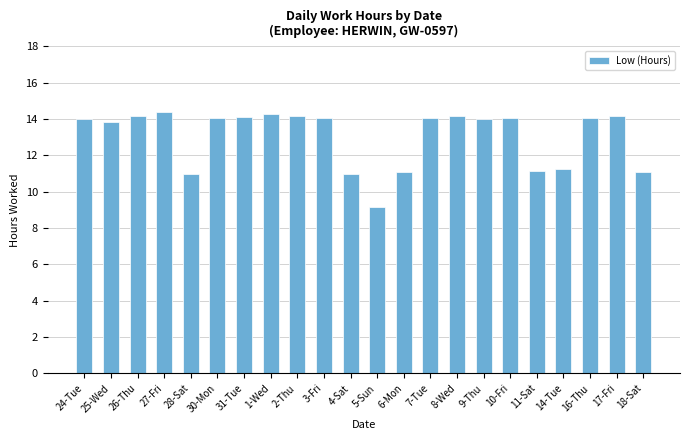

What is the label of the 5th bar from the left?

28-Sat